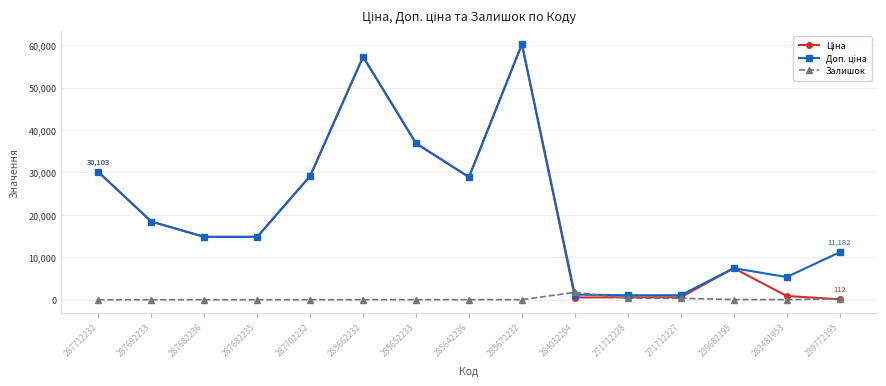

Is it true that Залишок equals 16.0 at 285672232?

True